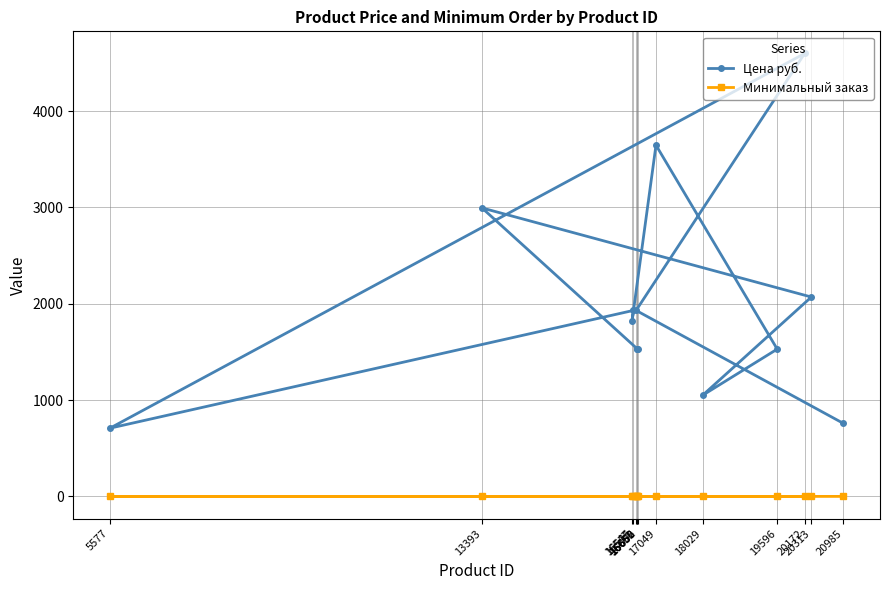

Rank the categories by Цена руб. value from highest to lowest.

20172, 17049, 13393, 20313, 16575, 16631, 16547, 16650, 16656, 16662, 19596, 18029, 20985, 5577